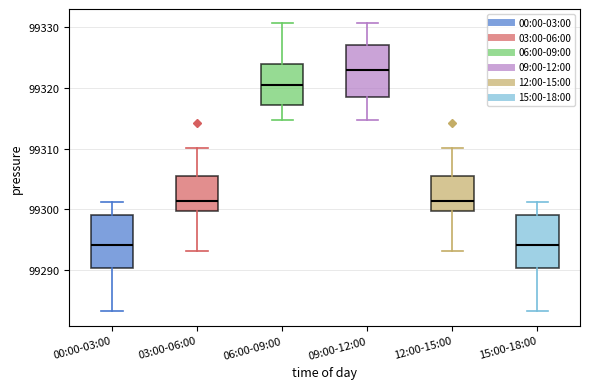

Where is the upper edge of the box for 12:00-15:00 on the y-axis? The values are not printed on the chart, so give them approximately, as read against the axis.

99305